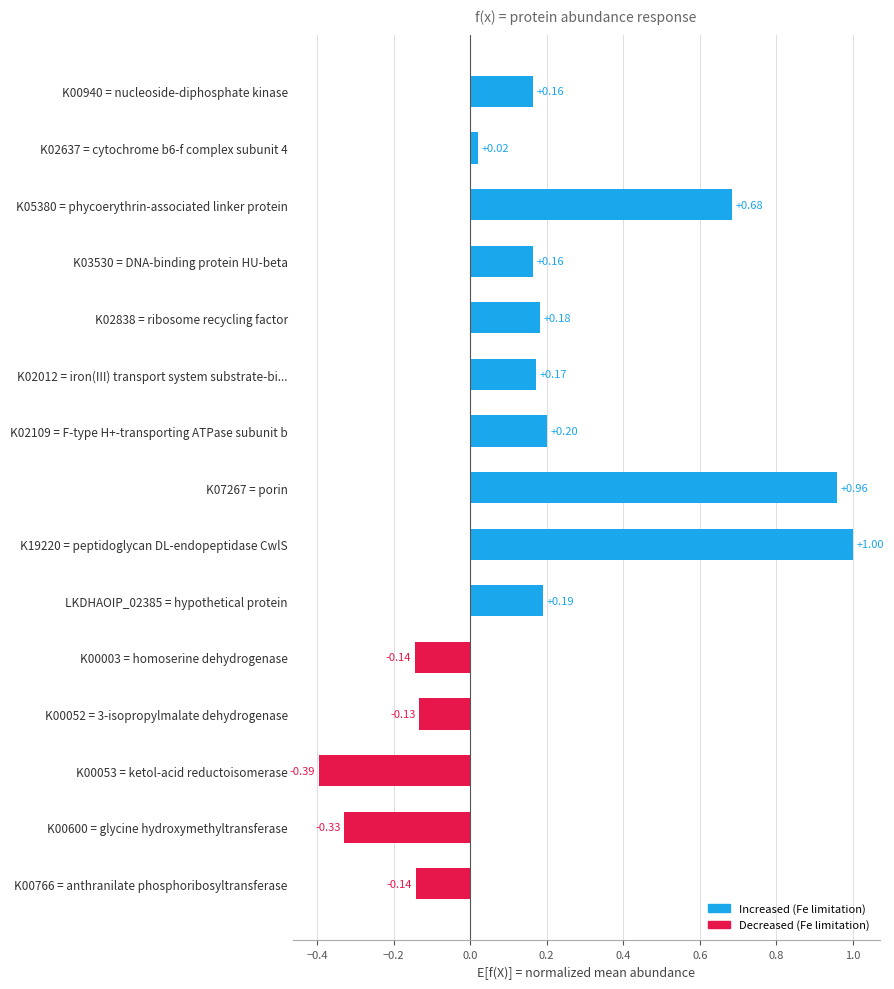

How many values are above zero?

10